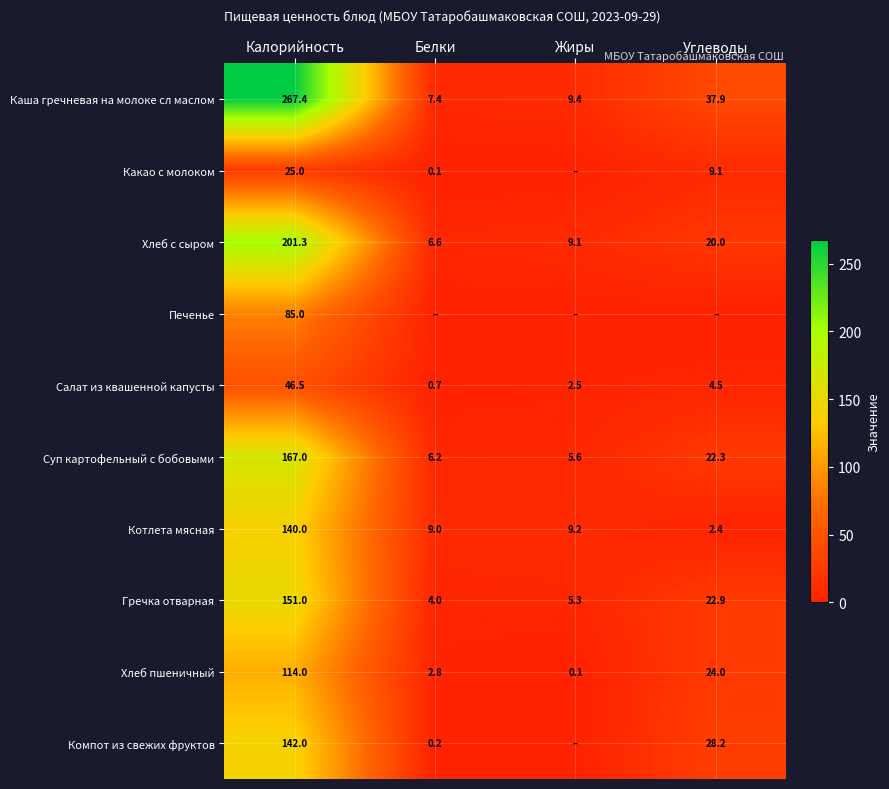

Is the value of Котлета мясная at Белки greater than the value of Салат из квашенной капусты at Углеводы?

Yes